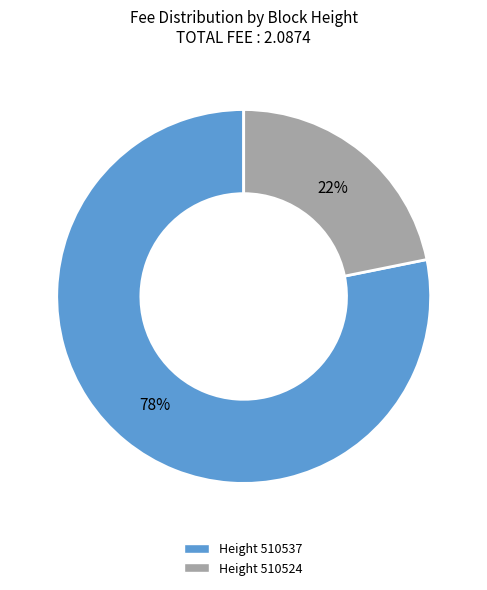

Is there a majority slice in this chart?

Yes